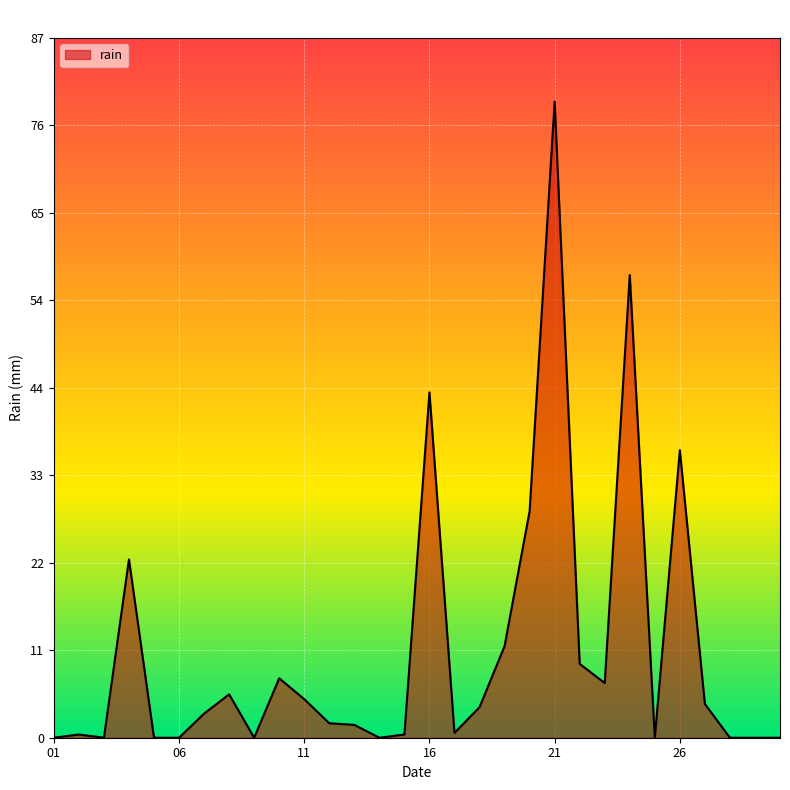

What is the difference between the maximum and minimum values?

79.2